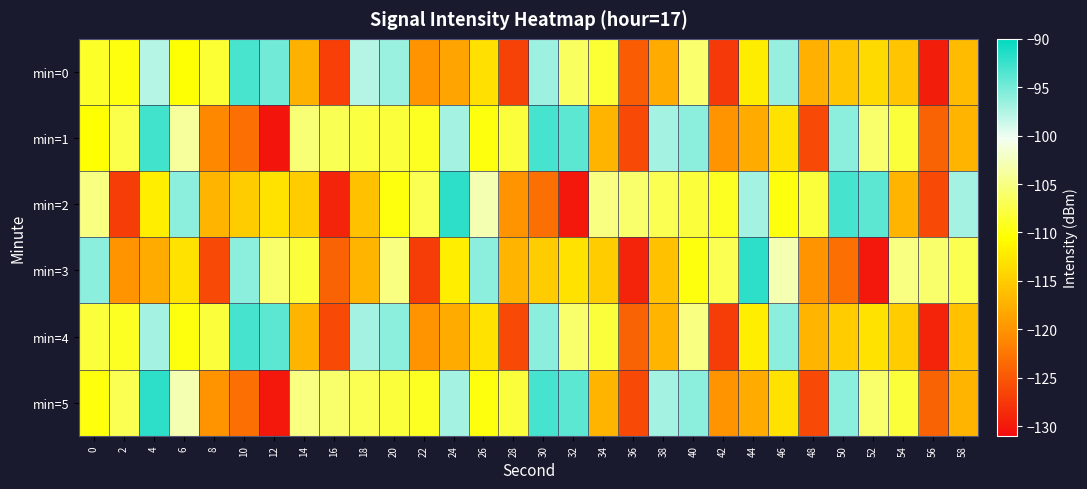

Which series changed the most between 8 and 30?

min=1